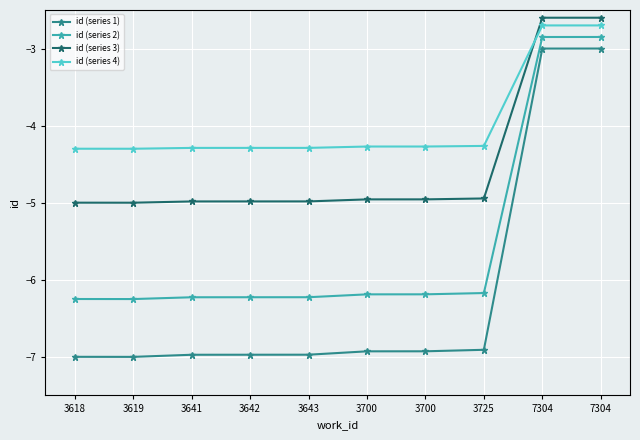

What are all the series names shown in the legend?

id (series 1), id (series 2), id (series 3), id (series 4)